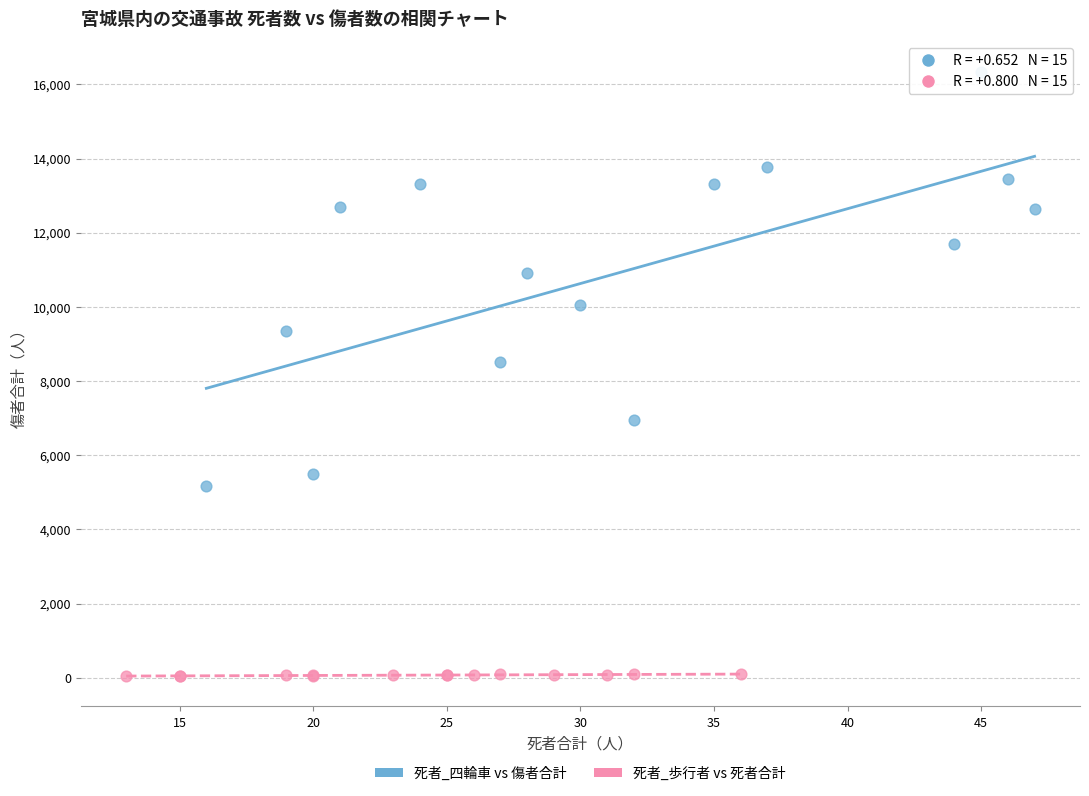

Which series reaches the minimum Y coordinate?

死者_歩行者 vs 死者合計